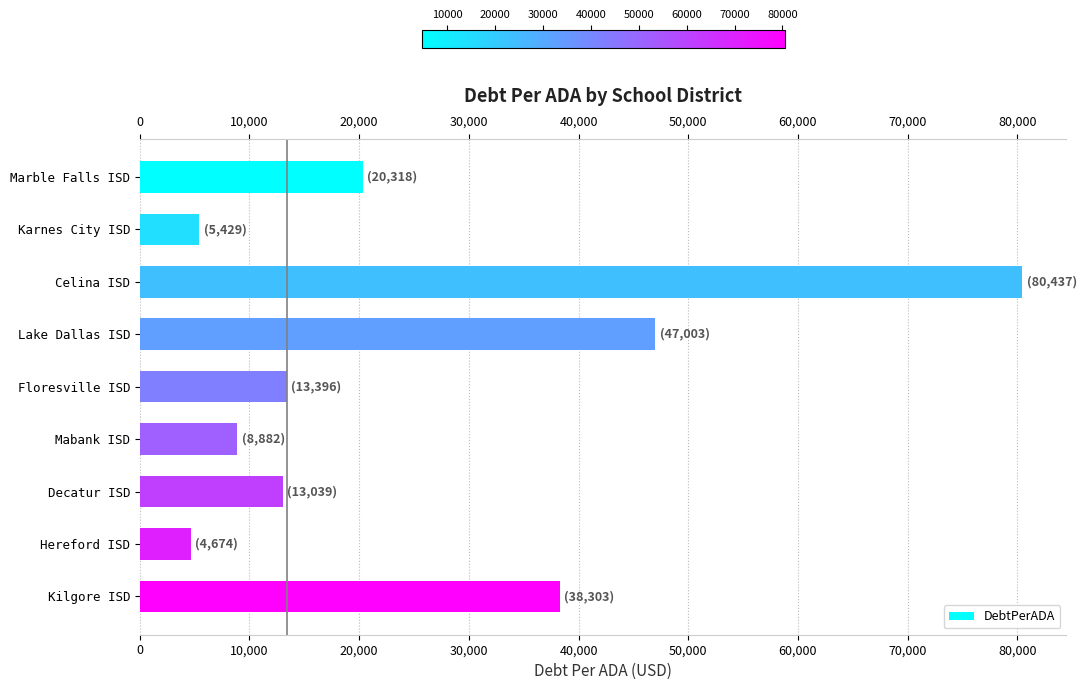

What is the difference between the maximum and minimum values?

75762.8